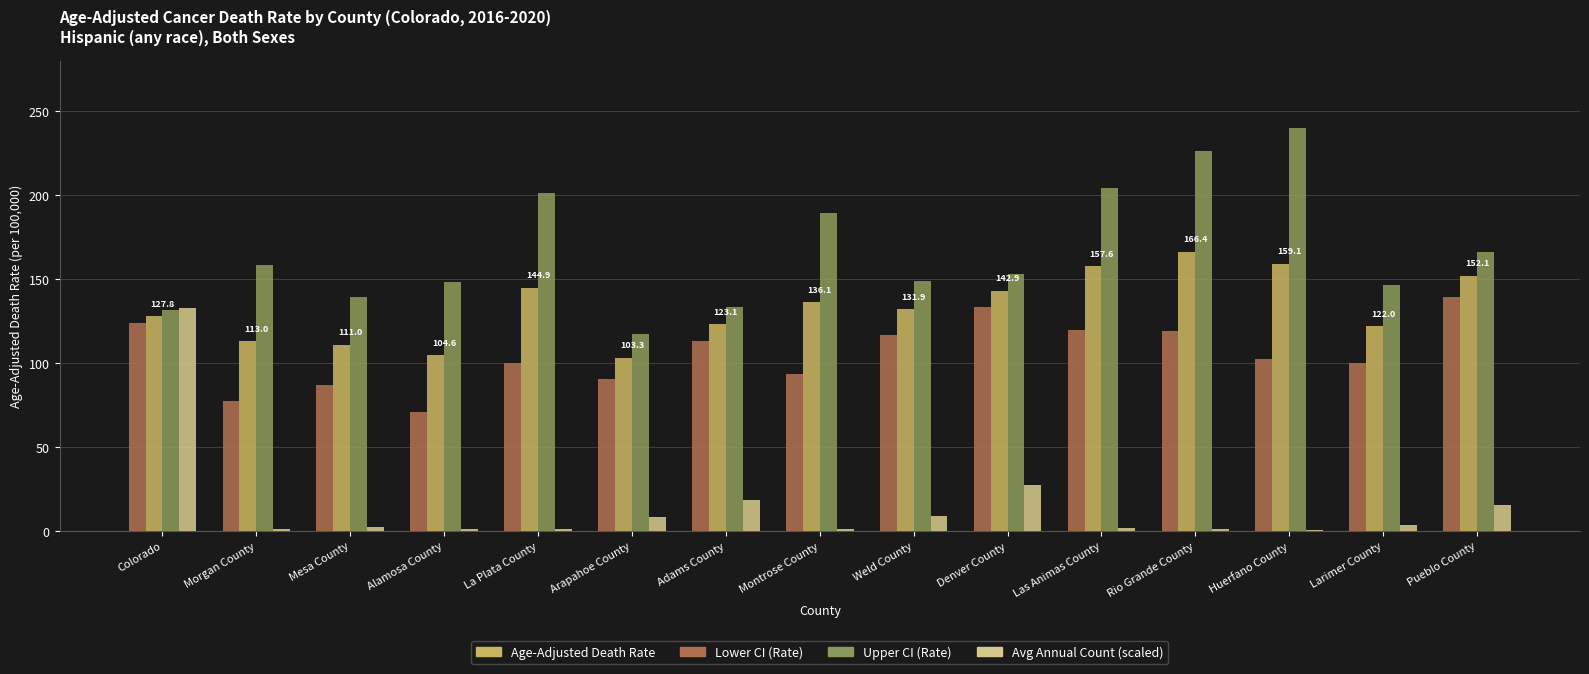

What is the greatest value displayed?

239.8